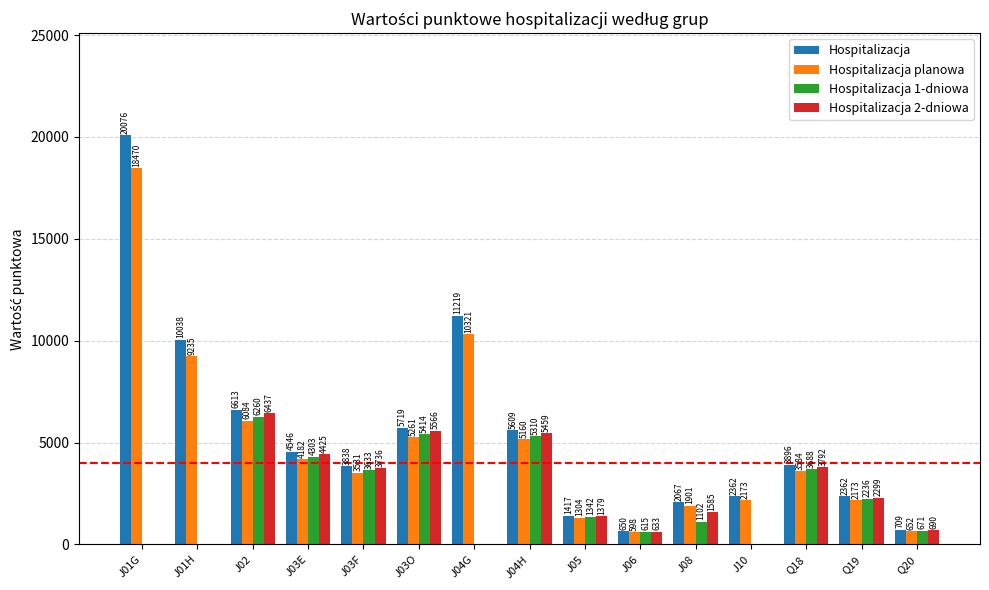

What is the difference between the Hospitalizacja 2-dniowa values at J10 and J03E?

4425